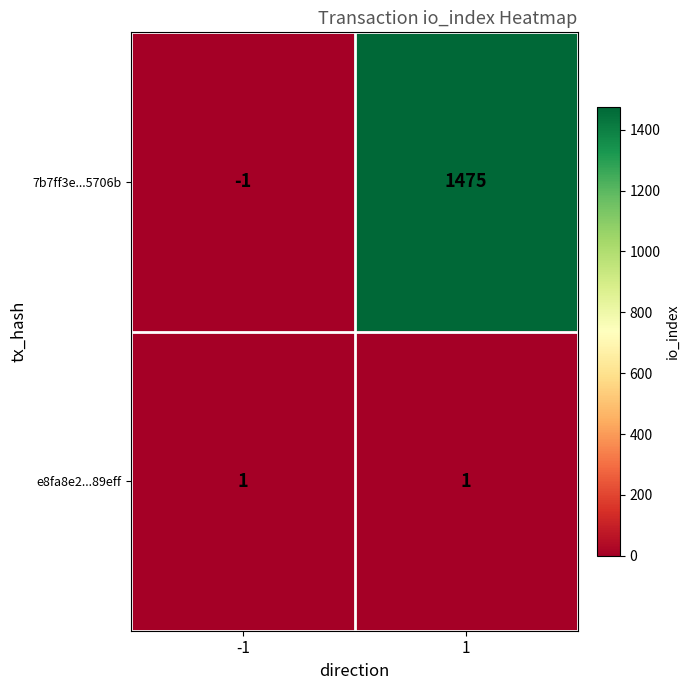

The value of 7b7ff3e...5706b at -1 is -1. True or false?

True